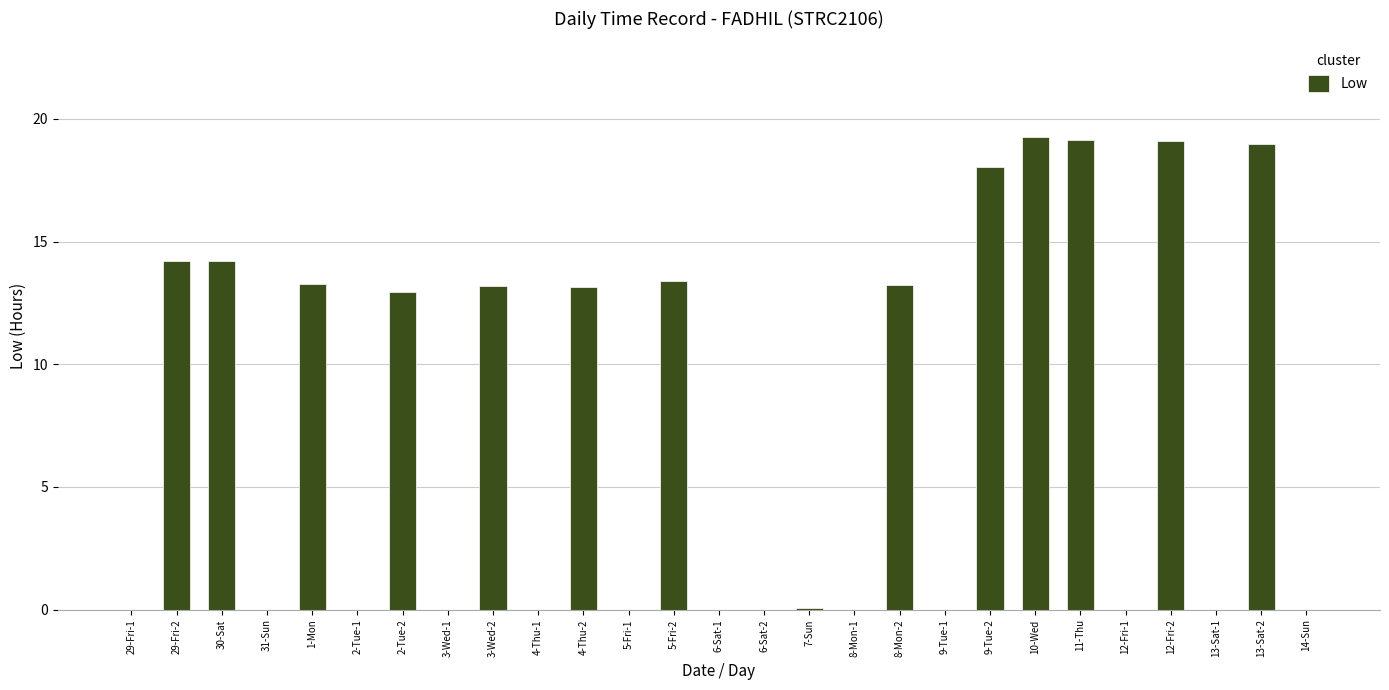

What is the maximum value shown in the chart?

19.3